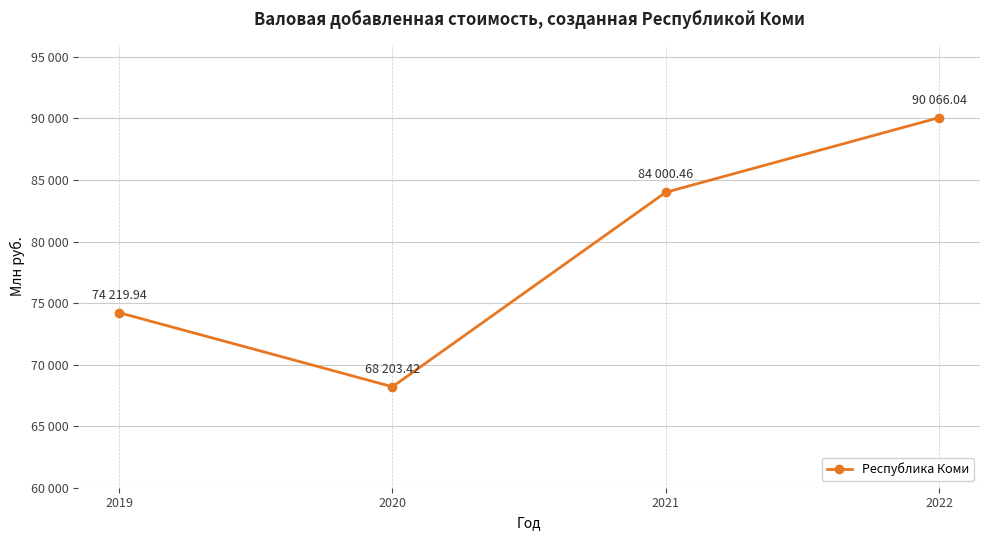

Rank the categories by value from lowest to highest.

2020, 2019, 2021, 2022